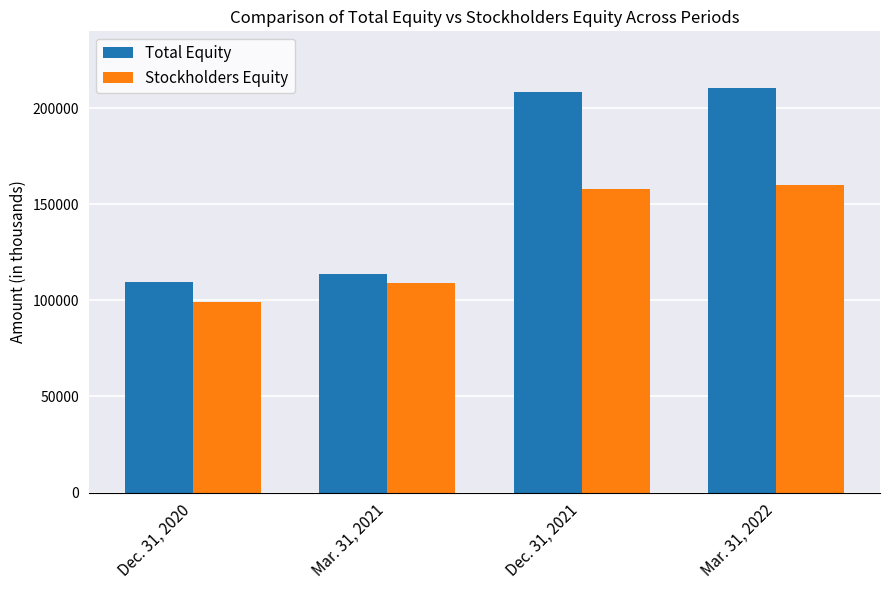

What is the lowest value of the Total Equity series?

109764